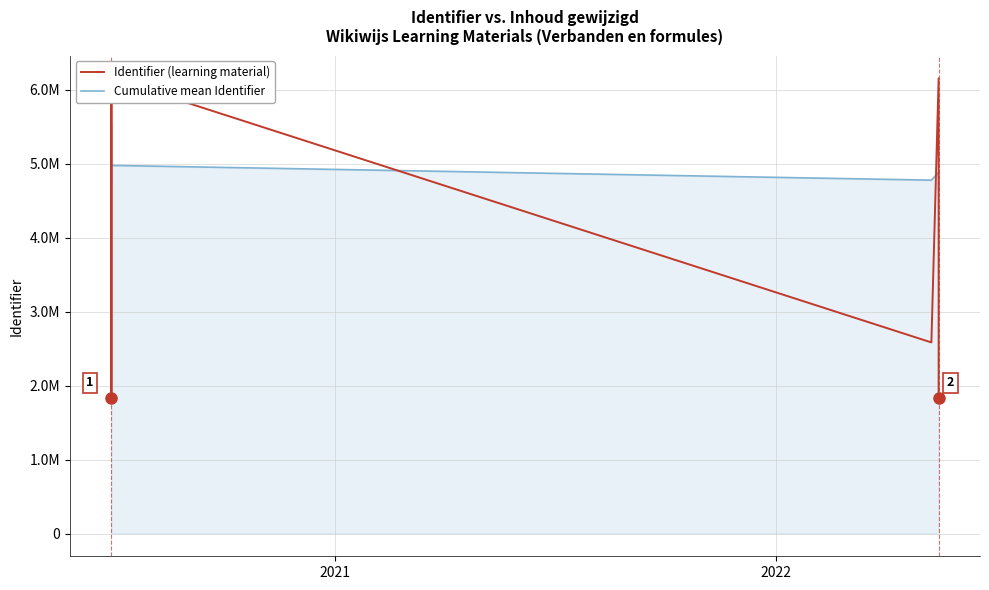

Reading left to right, list all the values displayed in this chart.

Identifier (learning material): 1837319.0	6152224.0	6152226.0	6152229.0	6152231.0	6152234.0	6152239.0	1837355.0	1837357.0	6152241.0	6152243.0	2582735.0	6152233.0	1837359.0
Cumulative mean Identifier: 1837319.0	3994771.5	4713923.0	5073499.5	5289245.8	5433077.2	5535814.6	5073507.1	4713934.9	4857765.5	4975445.3	4776052.8	4881912.8	4664444.6